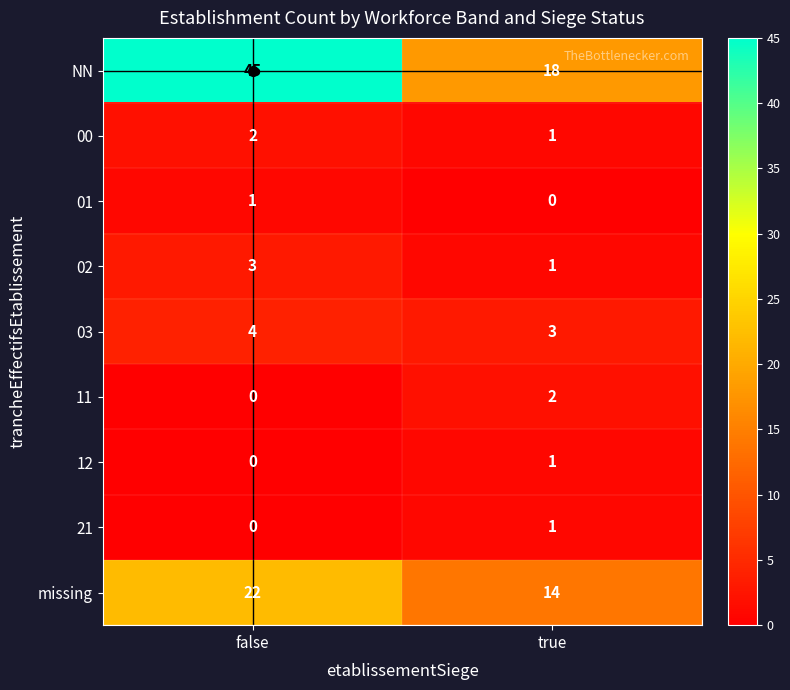

The NN series shows 25 at true. True or false?

False